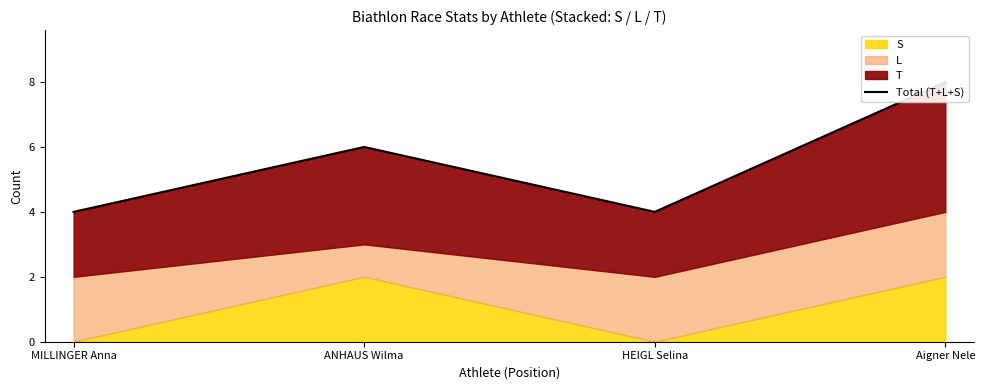

The chart shows a value of 4 at MILLINGER Anna. True or false?

True